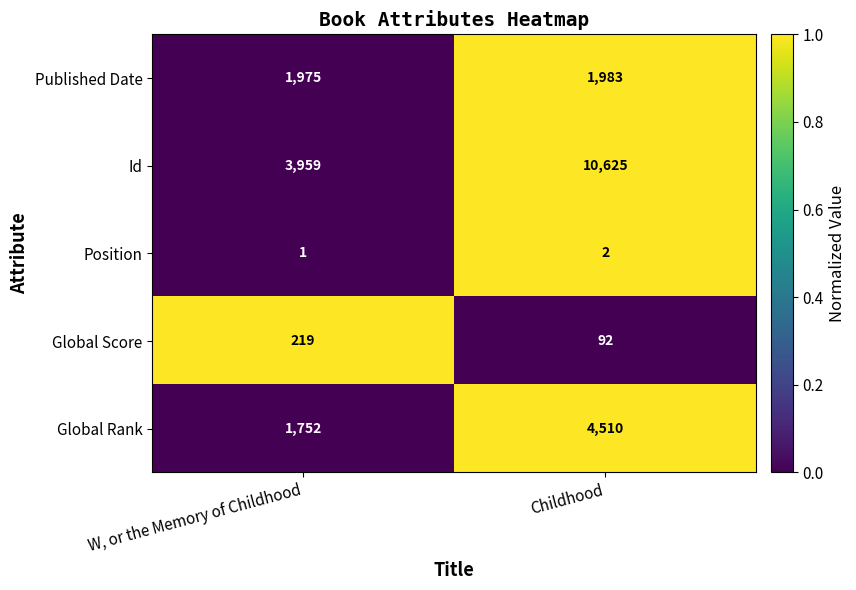

Reading left to right, what are all the values shown in this chart?

Published Date: W, or the Memory of Childhood=1975	Childhood=1983
Id: W, or the Memory of Childhood=3959	Childhood=10625
Position: W, or the Memory of Childhood=1	Childhood=2
Global Score: W, or the Memory of Childhood=219	Childhood=92
Global Rank: W, or the Memory of Childhood=1752	Childhood=4510